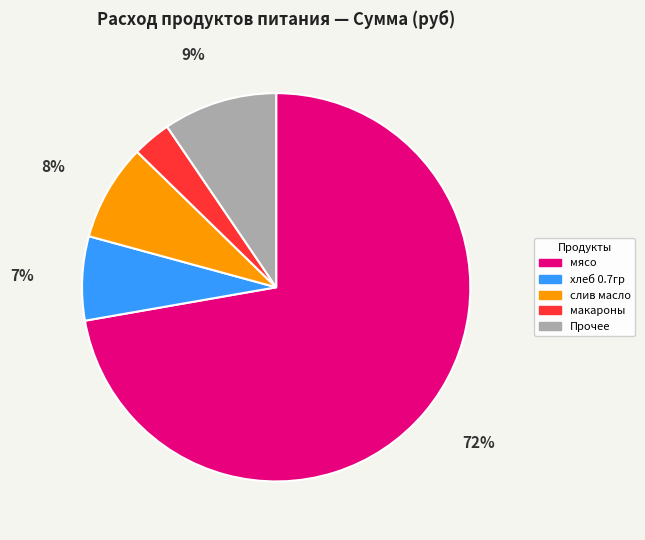

Is it true that хлеб 0.7гр is 7% of the pie?

True